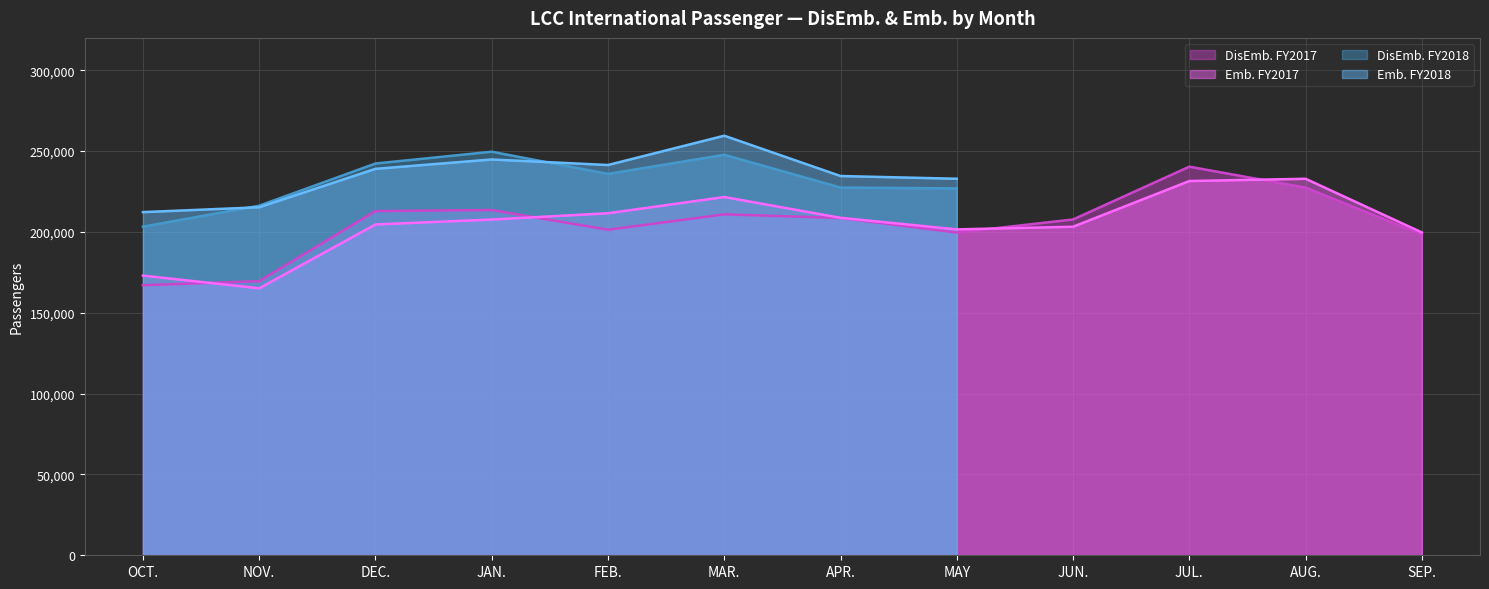

Does the chart display data point markers on the line(s)?

No